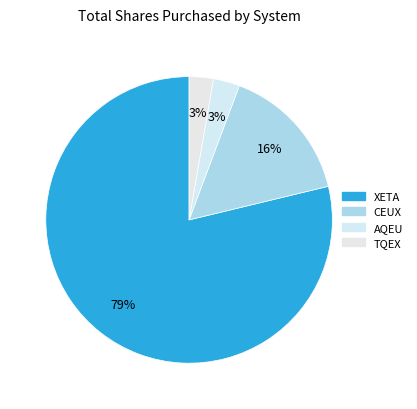

To the nearest percent, what is the average slice percentage?

25%